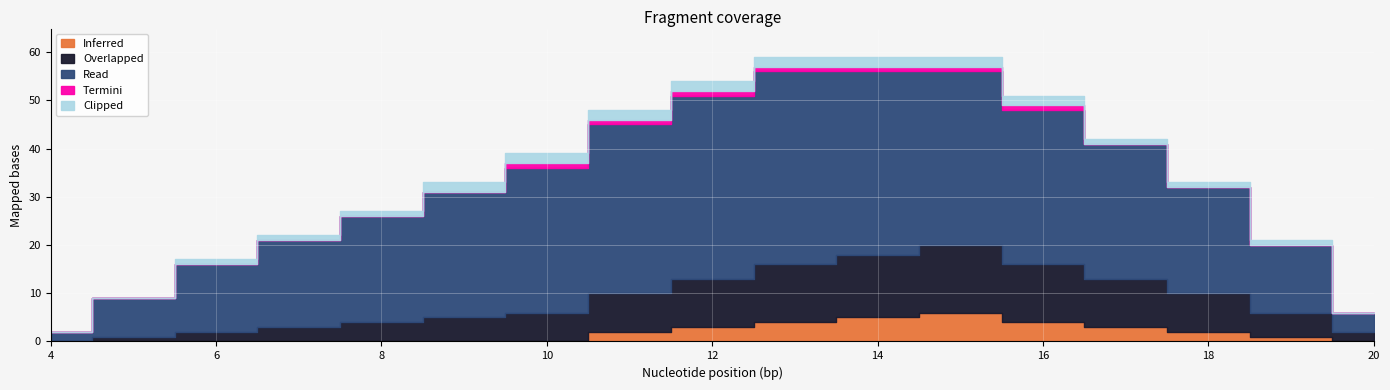

What is the difference between the maximum and minimum values in the Overlapped series?

14